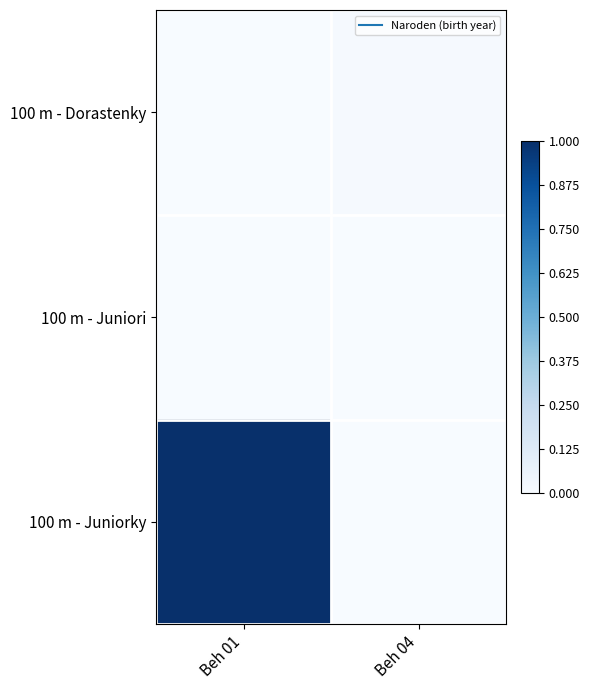

At how many categories does at least one series exceed 0?

2